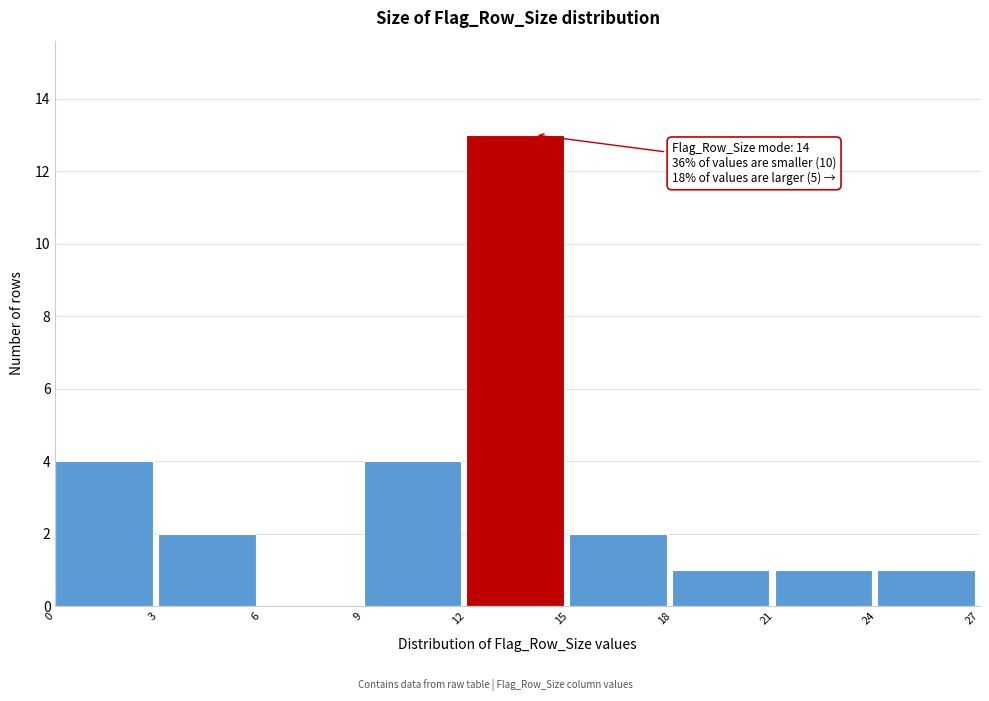

Which range on the x-axis has the tallest bar?

12 to 15